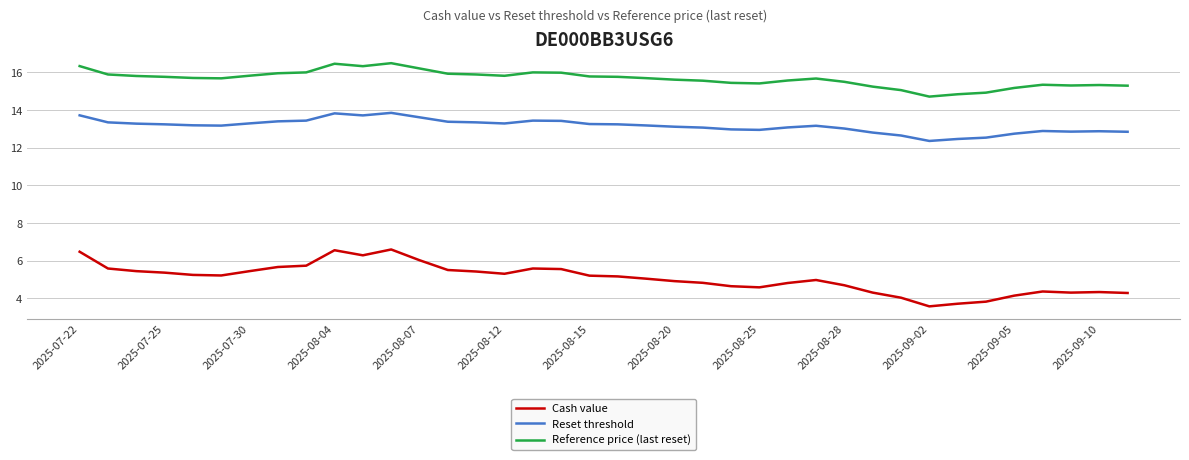

How many lines are shown in the chart?

3